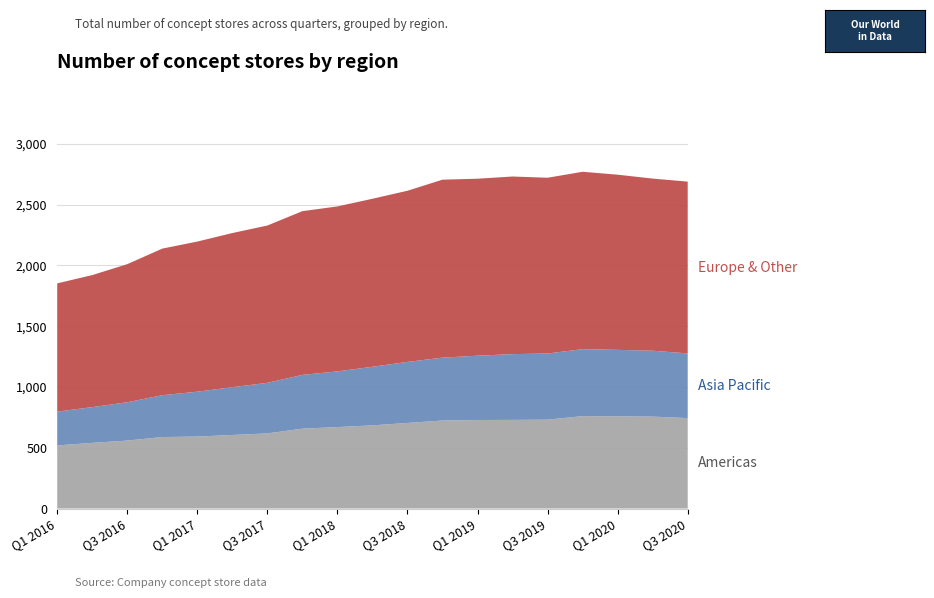

Reading right to left, transcribe all the data shown in this chart.

Americas: Q3 2020=744	Q2 2020=756	Q1 2020=758	Q4 2019=760	Q3 2019=731	Q2 2019=729	Q1 2019=728	Q4 2018=724	Q3 2018=704	Q2 2018=684	Q1 2018=670	Q4 2017=657	Q3 2017=618	Q2 2017=605	Q1 2017=592	Q4 2016=588	Q3 2016=559	Q2 2016=540	Q1 2016=519
Asia Pacific: Q3 2020=532	Q2 2020=542	Q1 2020=547	Q4 2019=551	Q3 2019=544	Q2 2019=541	Q1 2019=529	Q4 2018=517	Q3 2018=502	Q2 2018=482	Q1 2018=458	Q4 2017=442	Q3 2017=416	Q2 2017=393	Q1 2017=369	Q4 2016=344	Q3 2016=315	Q2 2016=294	Q1 2016=278
Europe & Other: Q3 2020=1413	Q2 2020=1416	Q1 2020=1441	Q4 2019=1459	Q3 2019=1446	Q2 2019=1461	Q1 2019=1456	Q4 2018=1464	Q3 2018=1408	Q2 2018=1382	Q1 2018=1357	Q4 2017=1347	Q3 2017=1294	Q2 2017=1268	Q1 2017=1235	Q4 2016=1206	Q3 2016=1136	Q2 2016=1086	Q1 2016=1055